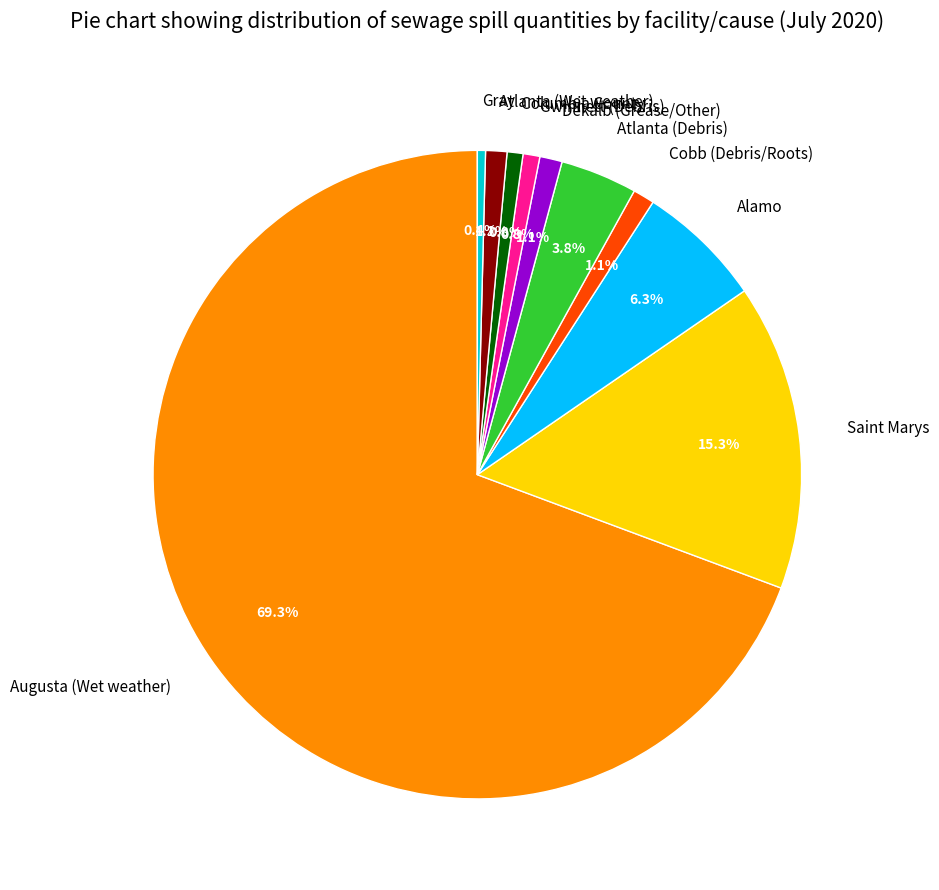

To the nearest percent, what is the combined percentage of Columbia County and Atlanta (Wet weather)?

2%